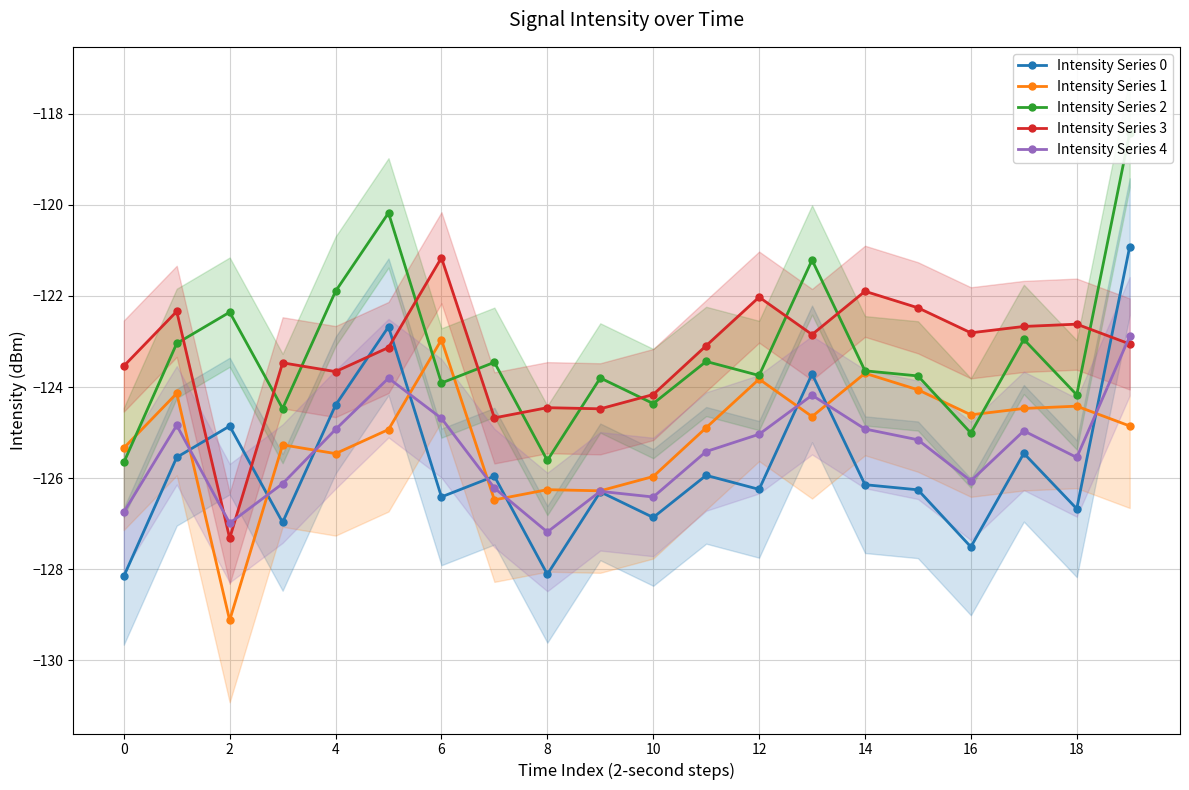

Which category has the highest value in the Intensity Series 1 series?

6